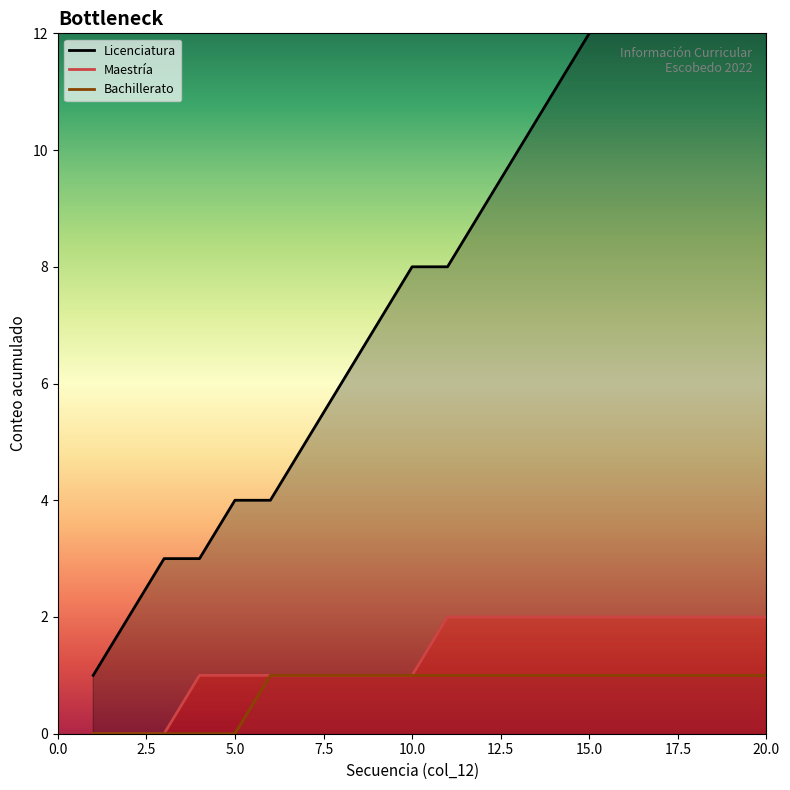

True or false: Maestria and Licenciatura intersect in this chart.

False